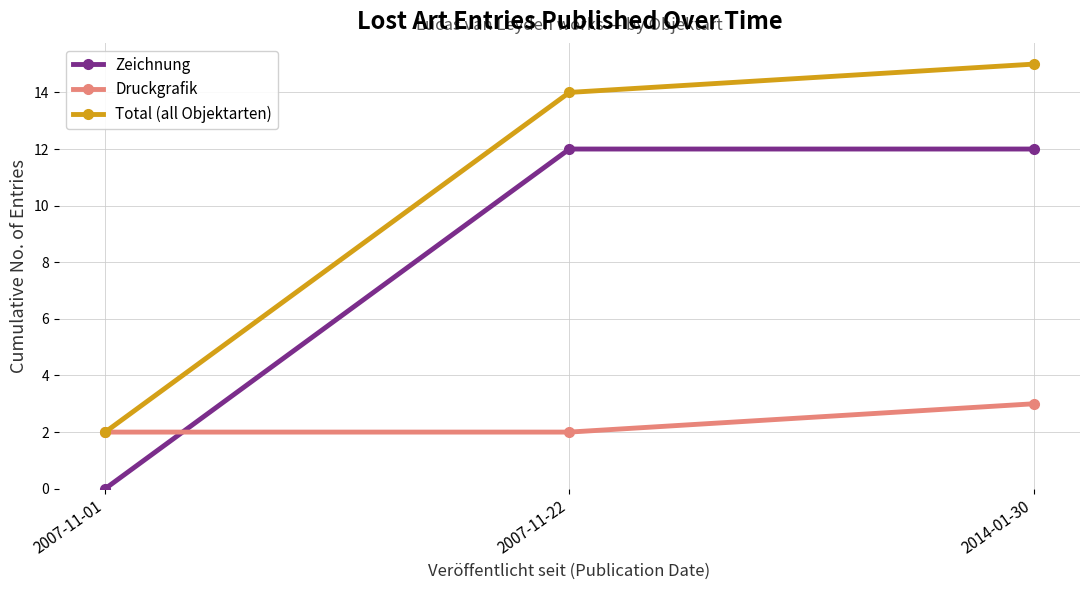

The value of Zeichnung at 2007-11-01 is 0. True or false?

True